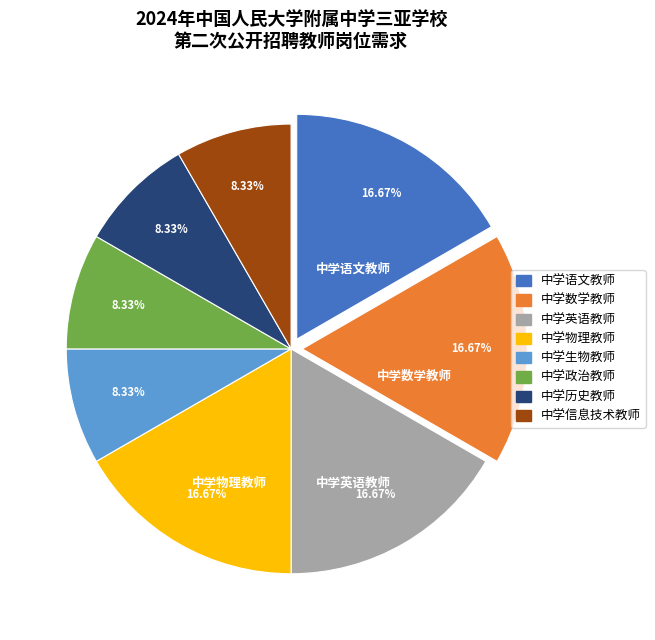

How many segments does this pie chart have?

8